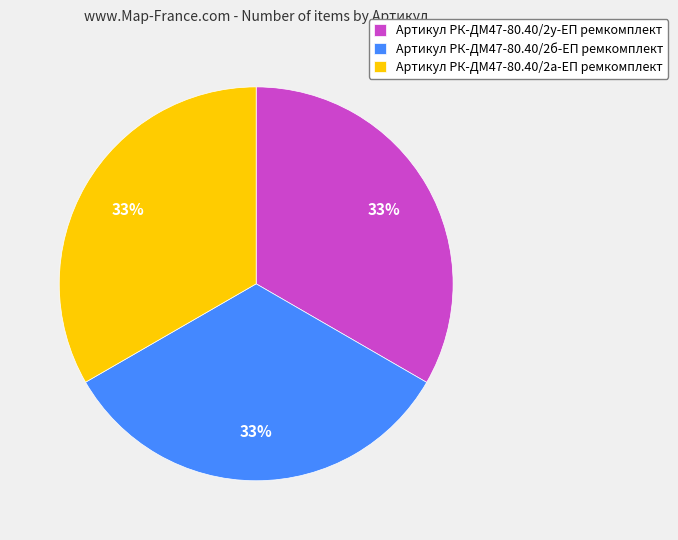

Does any single category account for the majority?

No